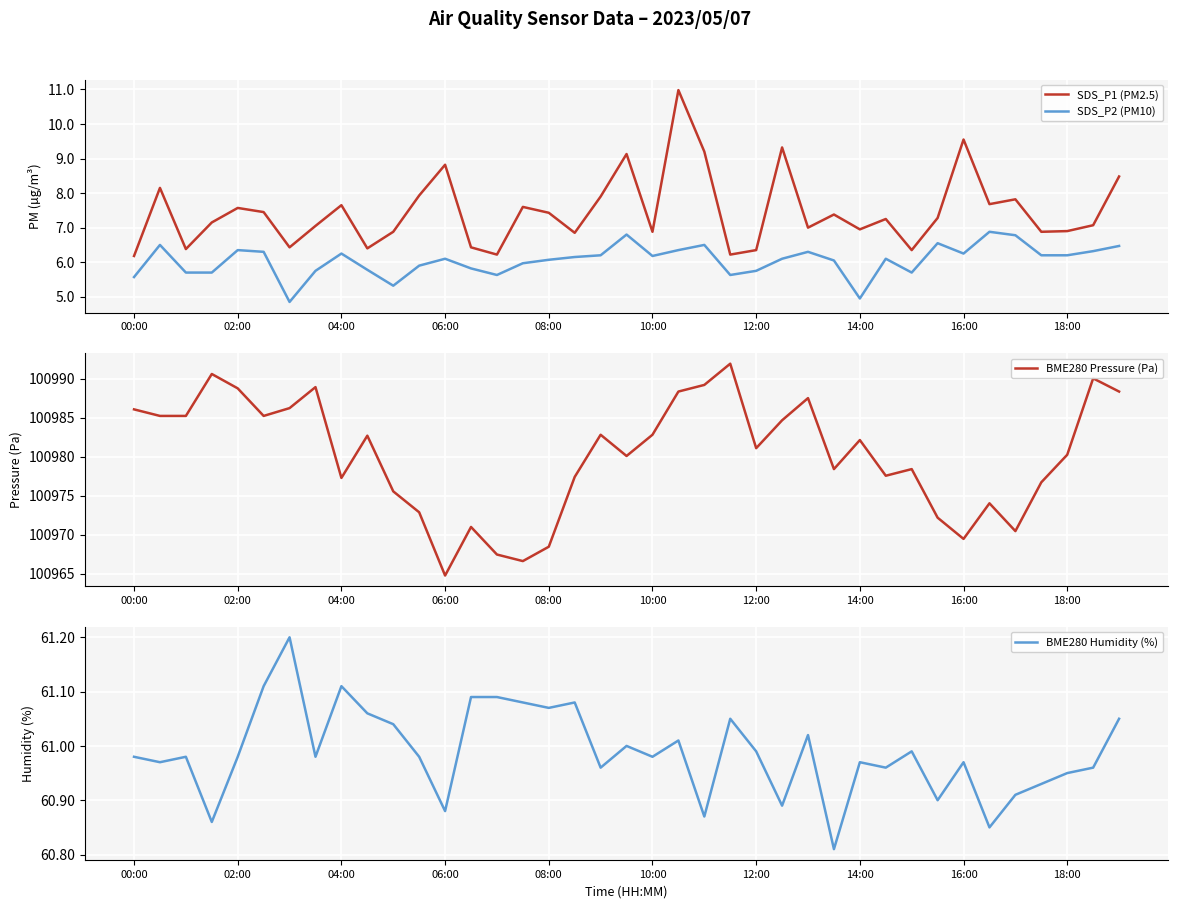

True or false: BME280 Pressure (Pa) and SDS_P1 (PM2.5) intersect in this chart.

False